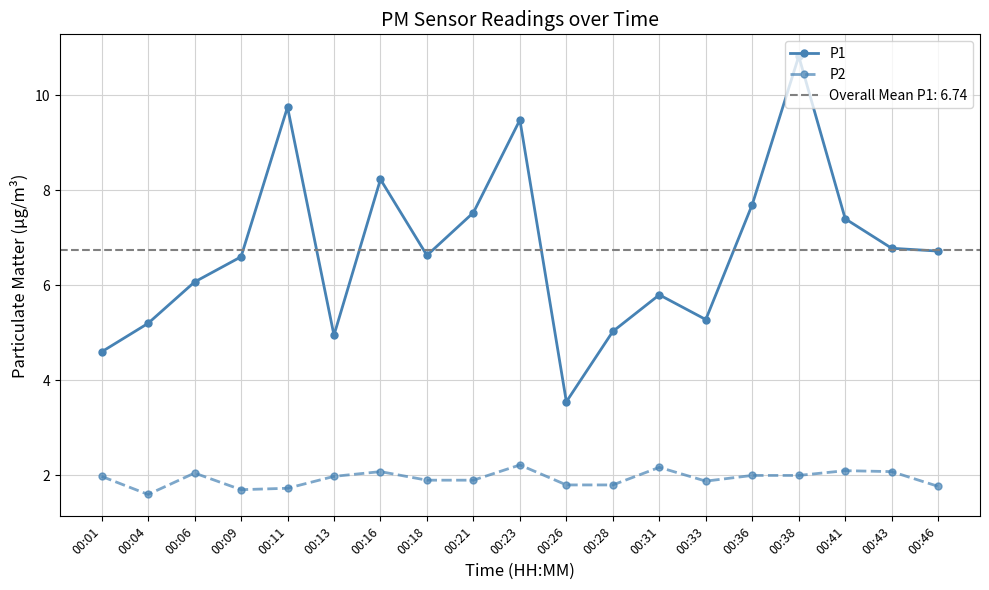

In P1, how many points are higher than both neighbors (excluding endpoints)?

5